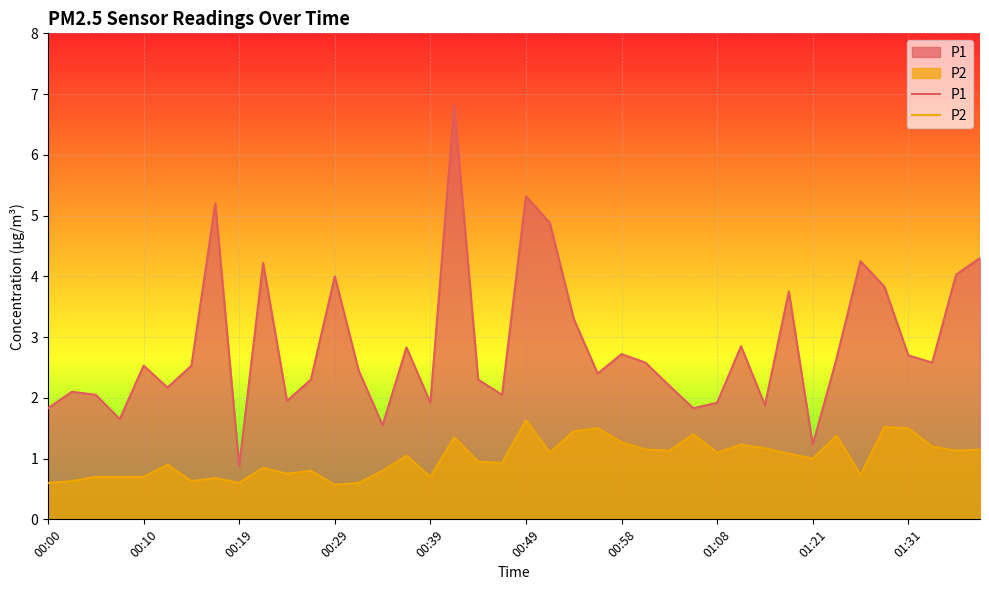

What is the value of the P1 point at the 38th from the left?

2.6